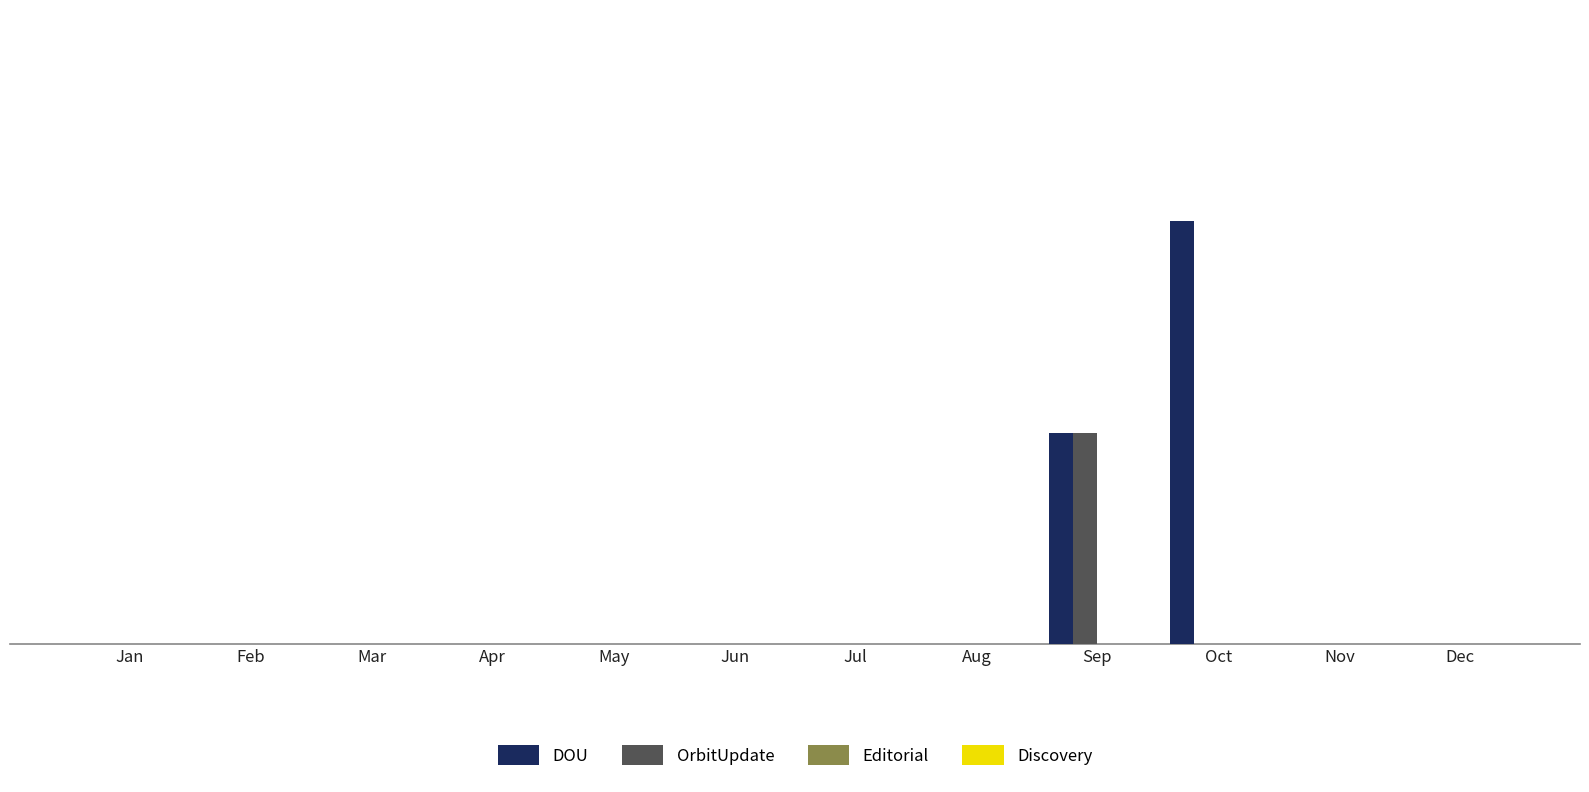

Are the bars horizontal?

No